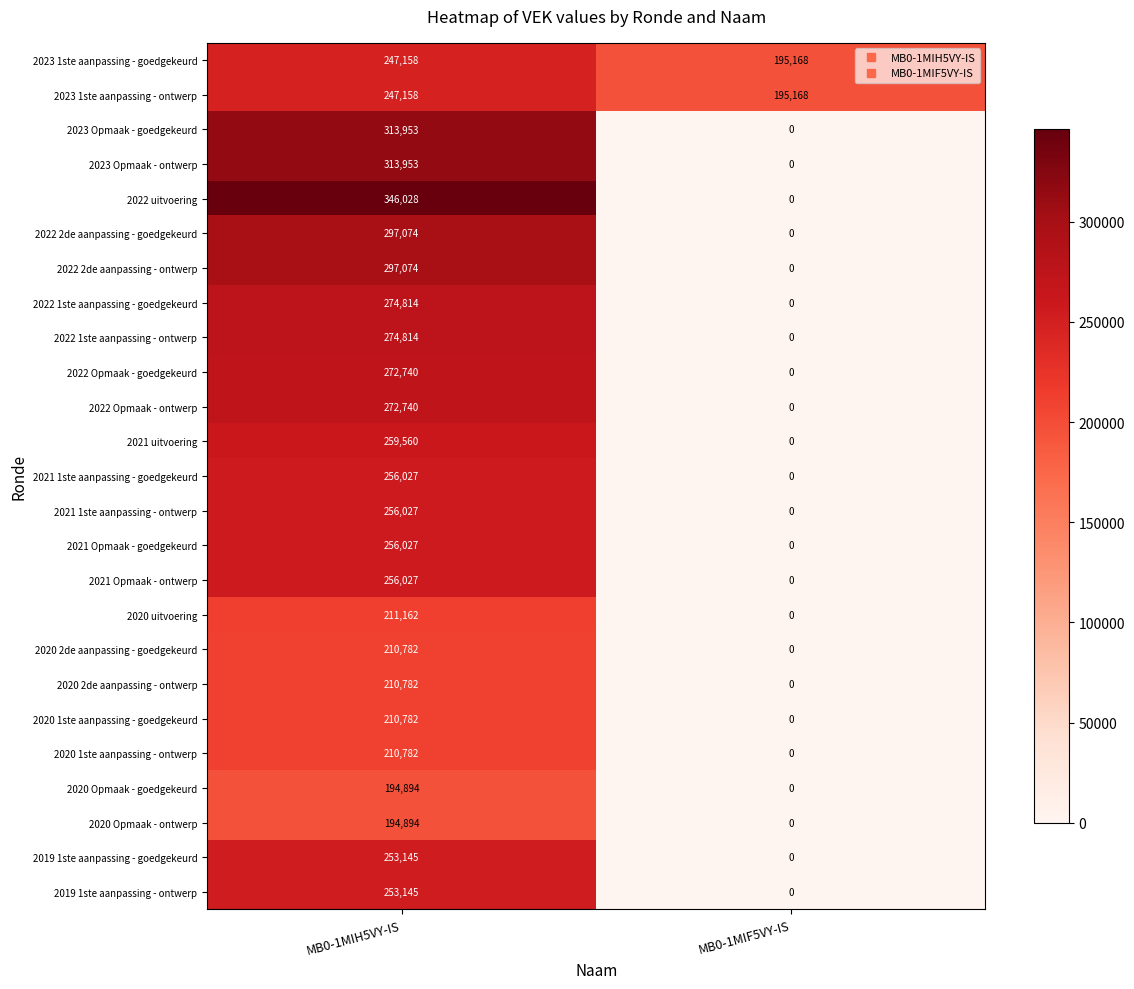

What is the sum of the 2020 1ste aanpassing - ontwerp values at MB0-1MIH5VY-IS and MB0-1MIF5VY-IS?

210782